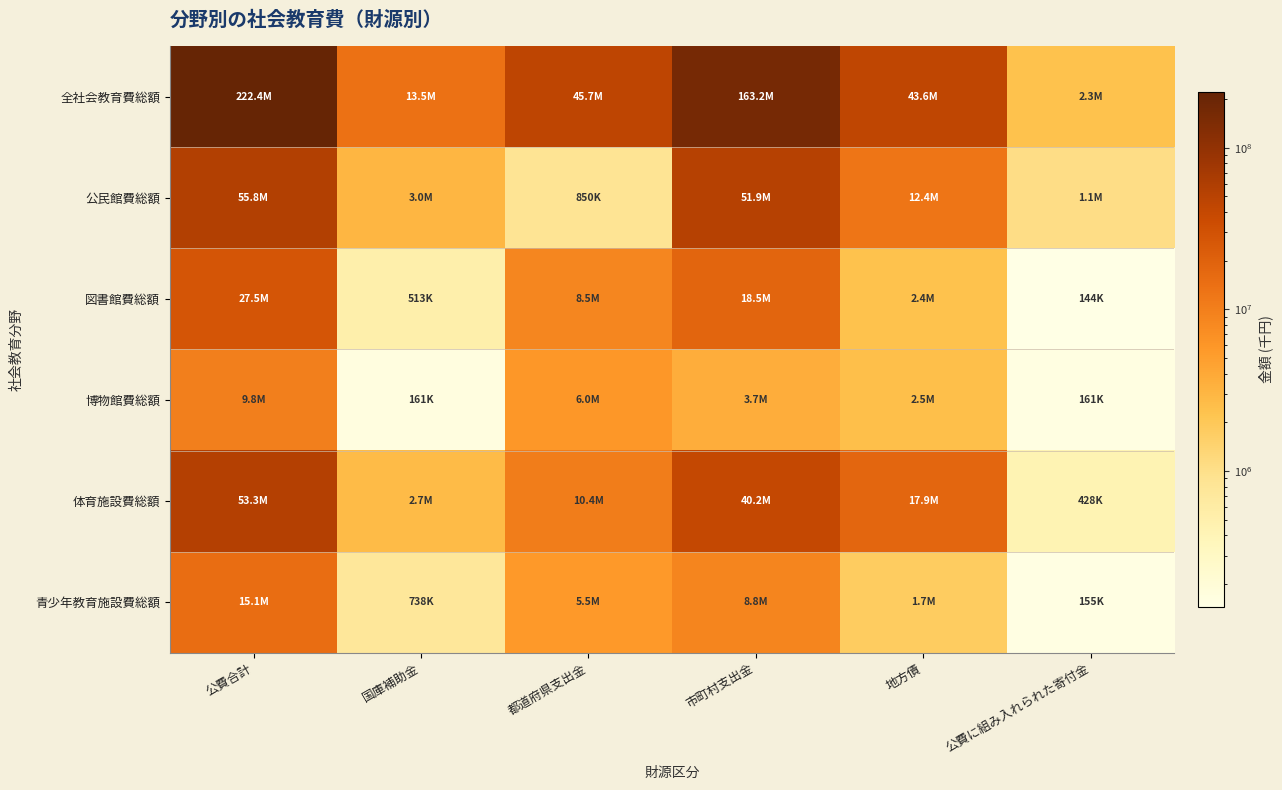

Which series has the largest range (max minus min)?

全社会教育費総額